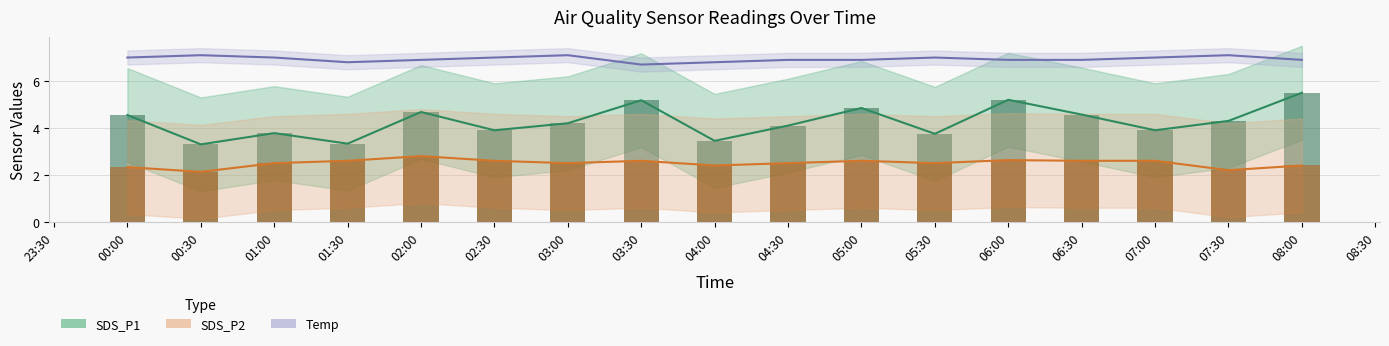

What is the maximum value shown in the chart?

7.1